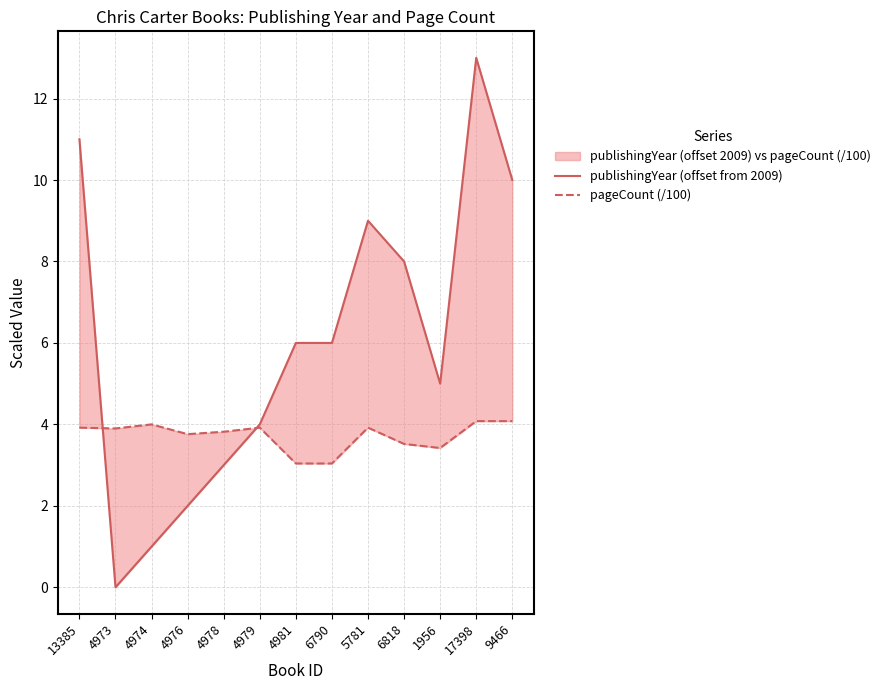

Where does the publishingYear (offset from 2009) series first go above 6?

13385